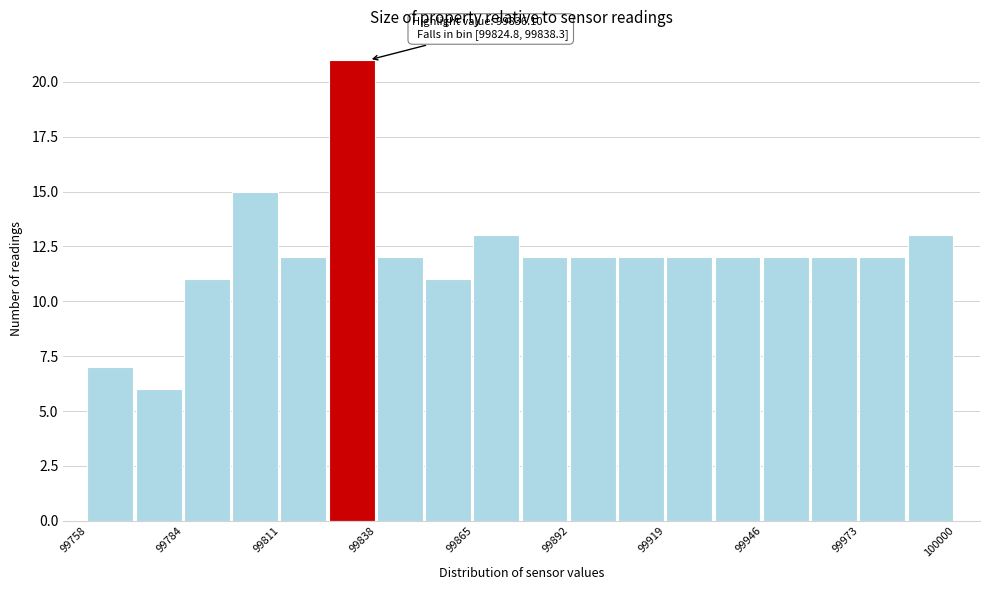

Read against the x-axis, roughly where is the centre of the tallest bar?

99830